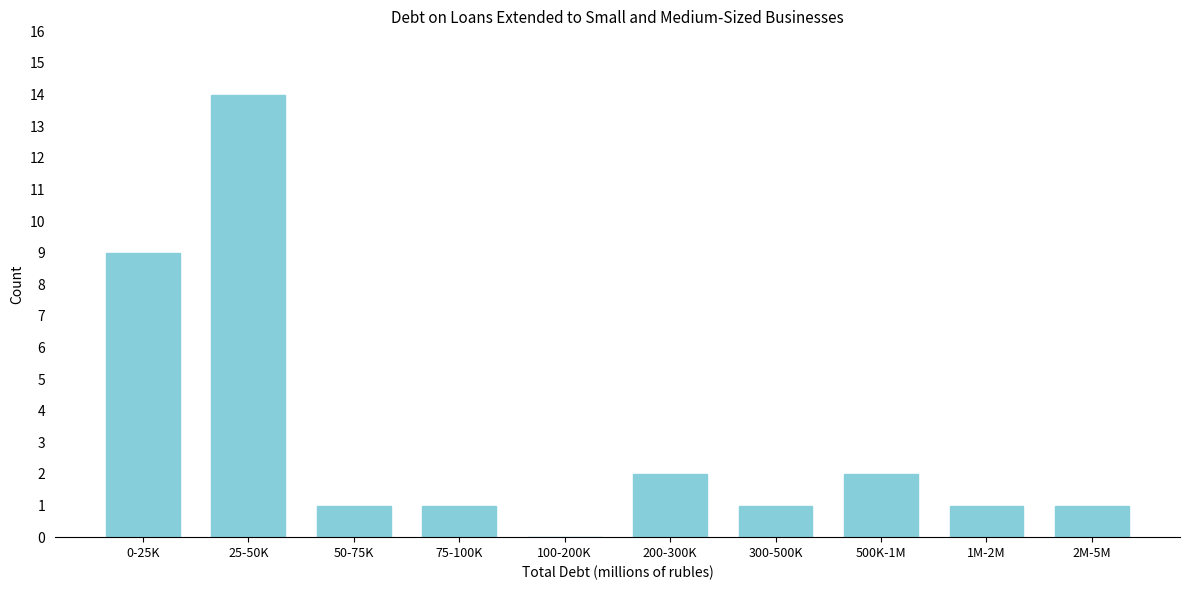

Reading left to right, what are all the values shown in this chart?

0-25K=9	25-50K=14	50-75K=1	75-100K=1	100-200K=0	200-300K=2	300-500K=1	500K-1M=2	1M-2M=1	2M-5M=1